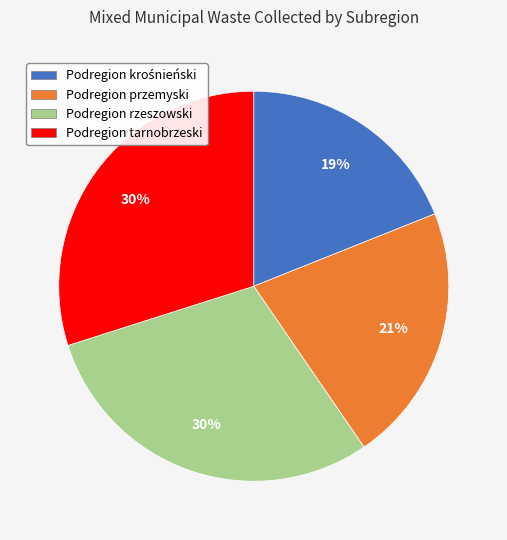

Count the number of slices in the pie.

4